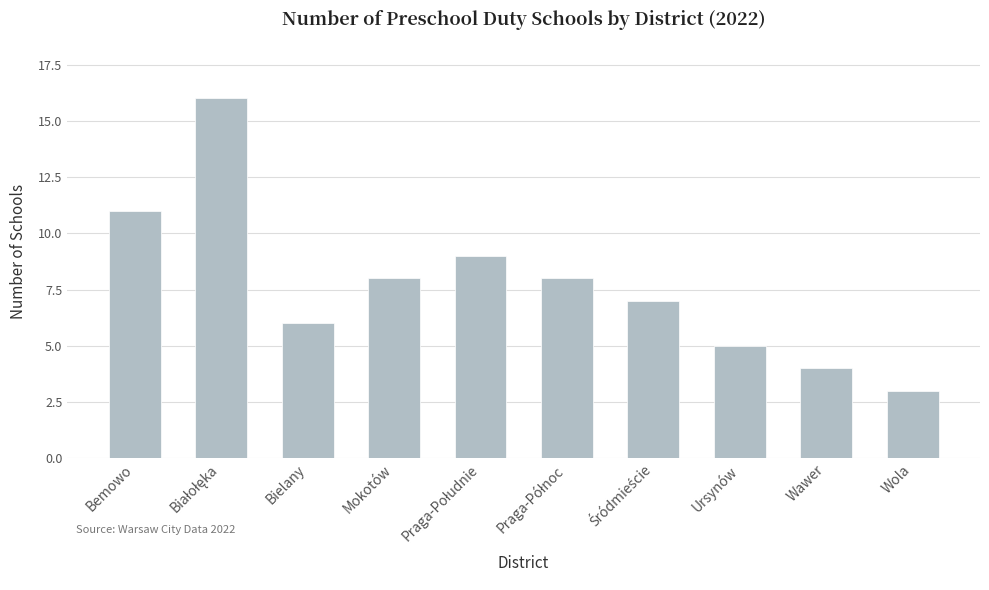

Which category has the lowest value across all series?

Wola